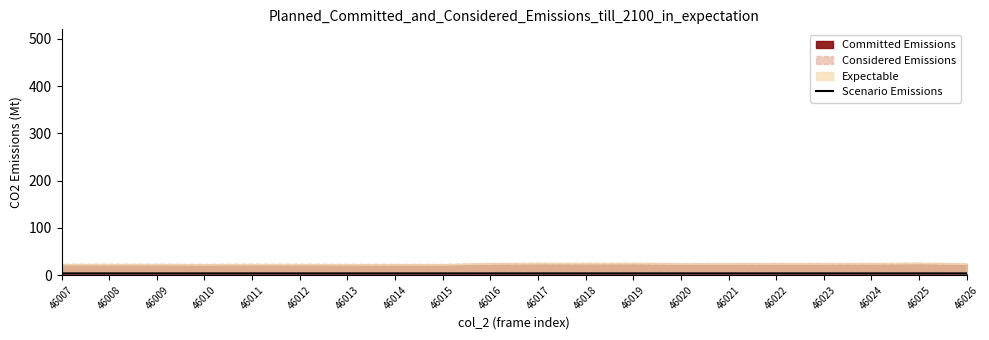

Reading left to right, transcribe all the data shown in this chart.

46007=3.8	46008=3.8	46009=3.8	46010=3.8	46011=3.8	46012=3.8	46013=3.8	46014=3.8	46015=3.8	46016=3.8	46017=3.8	46018=3.8	46019=3.8	46020=3.8	46021=3.8	46022=3.8	46023=3.8	46024=3.8	46025=3.8	46026=3.8